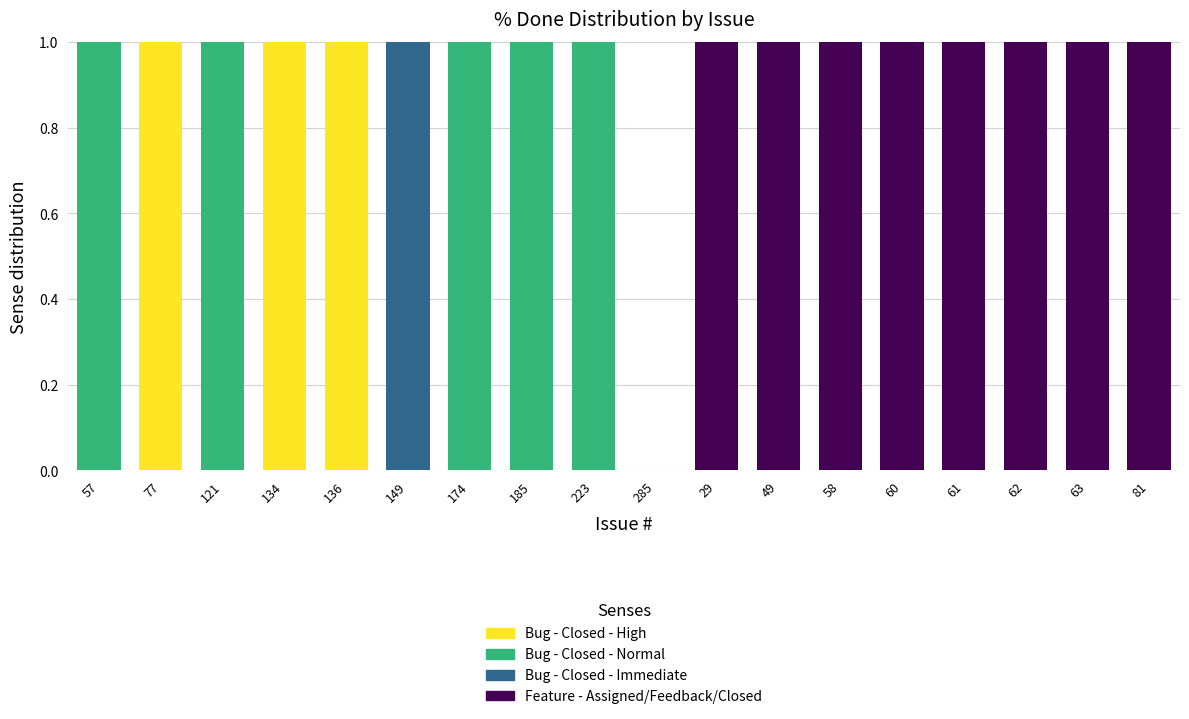

What are all the series names shown in the legend?

Bug - Closed - High, Bug - Closed - Normal, Bug - Closed - Immediate, Feature - Assigned/Feedback/Closed